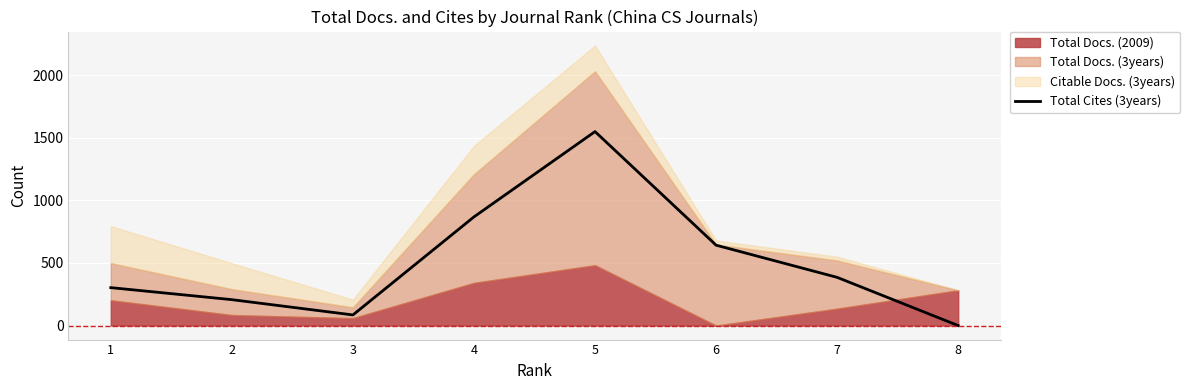

Between 8 and 1, which is larger?

1